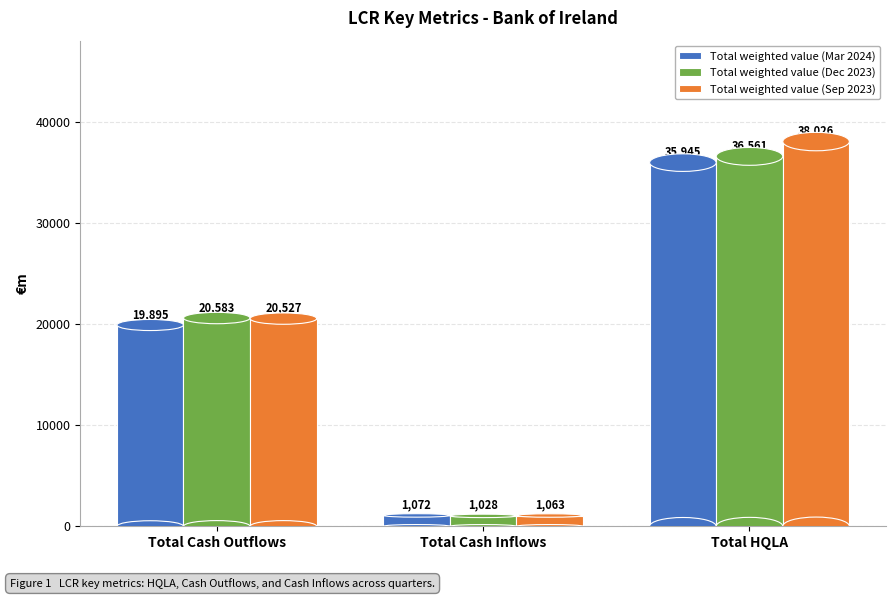

Reading left to right, list all the values displayed in this chart.

Total weighted value (Mar 2024): 19895	1072	35945
Total weighted value (Dec 2023): 20583	1028	36561
Total weighted value (Sep 2023): 20527	1063	38026